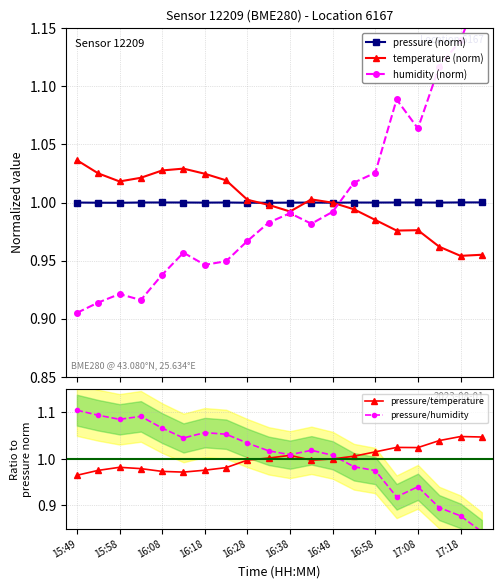

True or false: pressure (norm) has more than 2 interior local peaks.

True